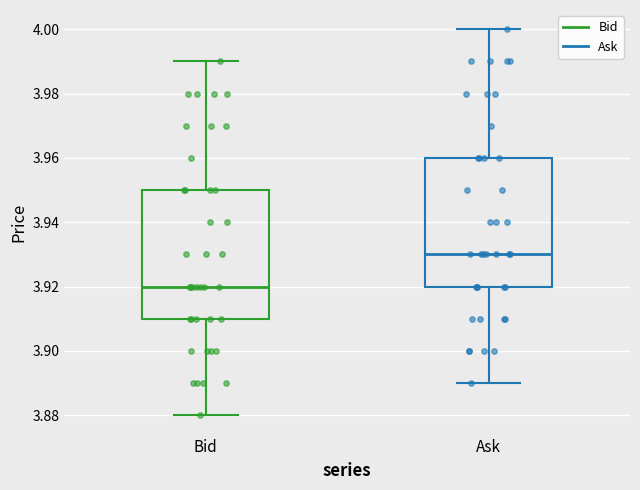

Reading left to right, transcribe this box plot: for each box, give where its median line is, the range the box spans, and where its two whiskers end, as read against the y-axis. The values are not printed on the chart, so give them approximately, as read against the axis.

Bid: median 3.92, box 3.91 to 3.95, whiskers 3.88 to 3.99
Ask: median 3.93, box 3.92 to 3.96, whiskers 3.89 to 4.00